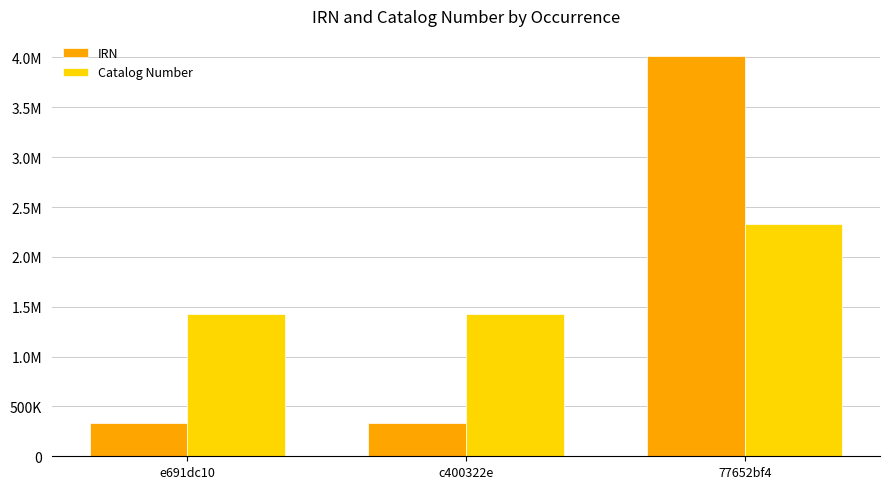

Which series has the widest spread of values?

IRN